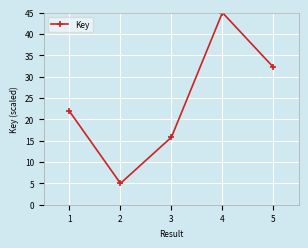

Is it true that the value at 2 is 5.0?

True